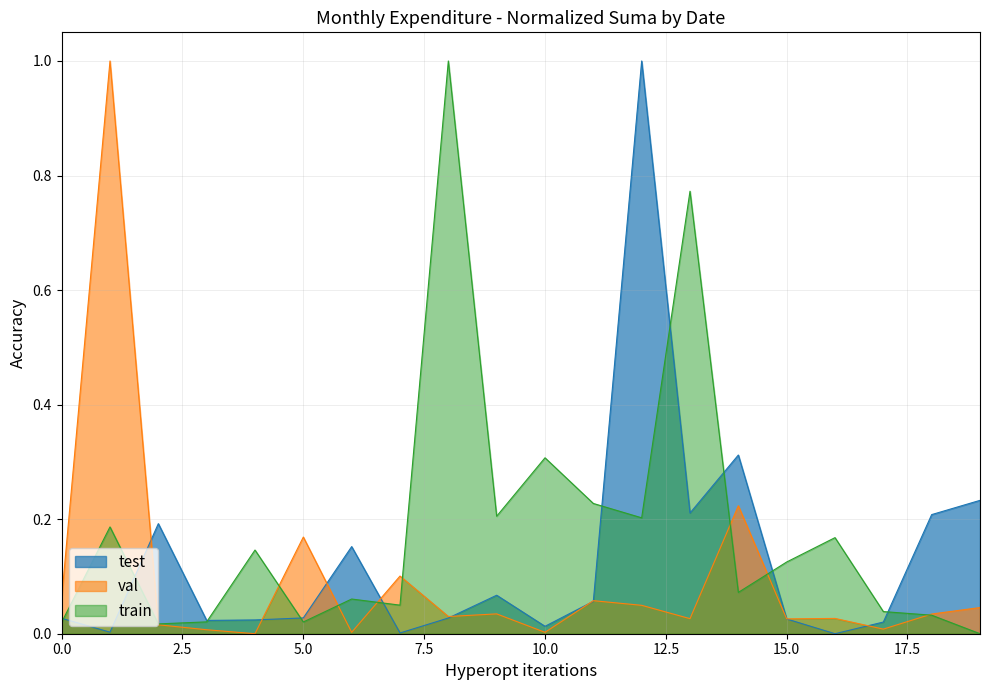

At which category does val reach its first local peak?

2020-07-01